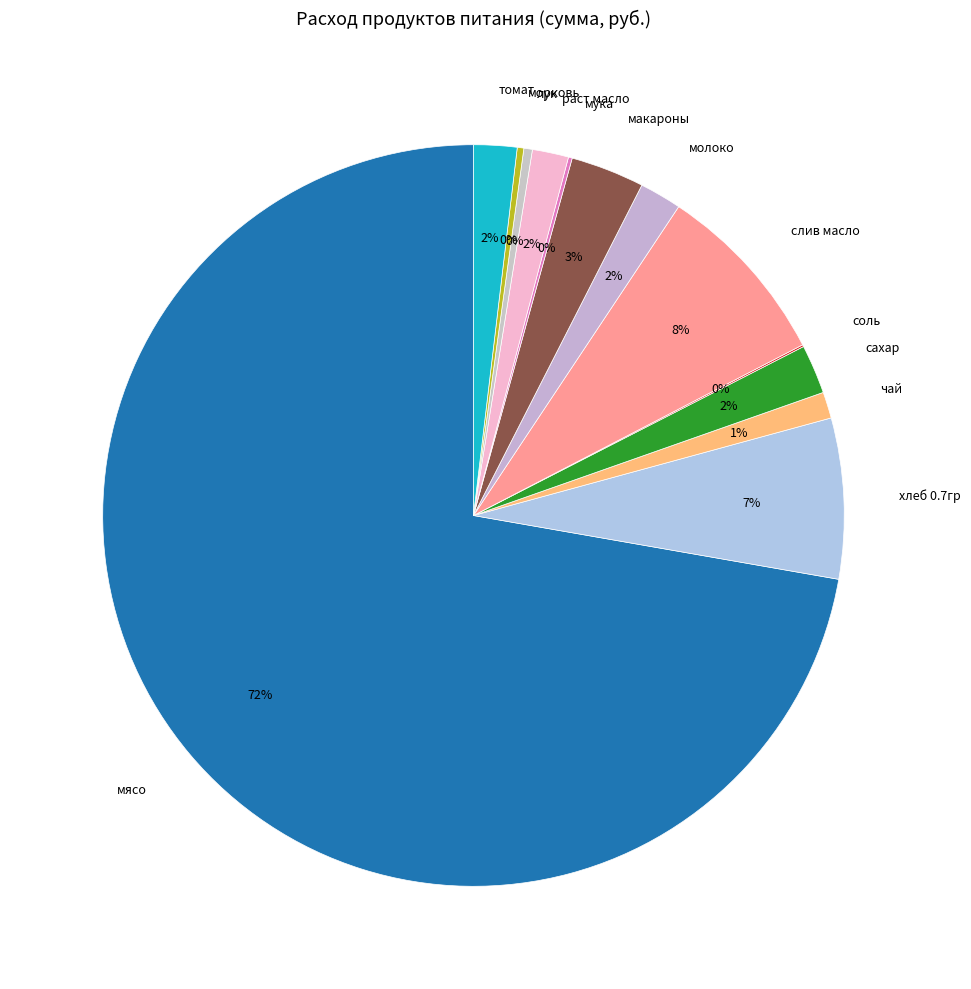

To the nearest percent, what is the average slice percentage?

8%